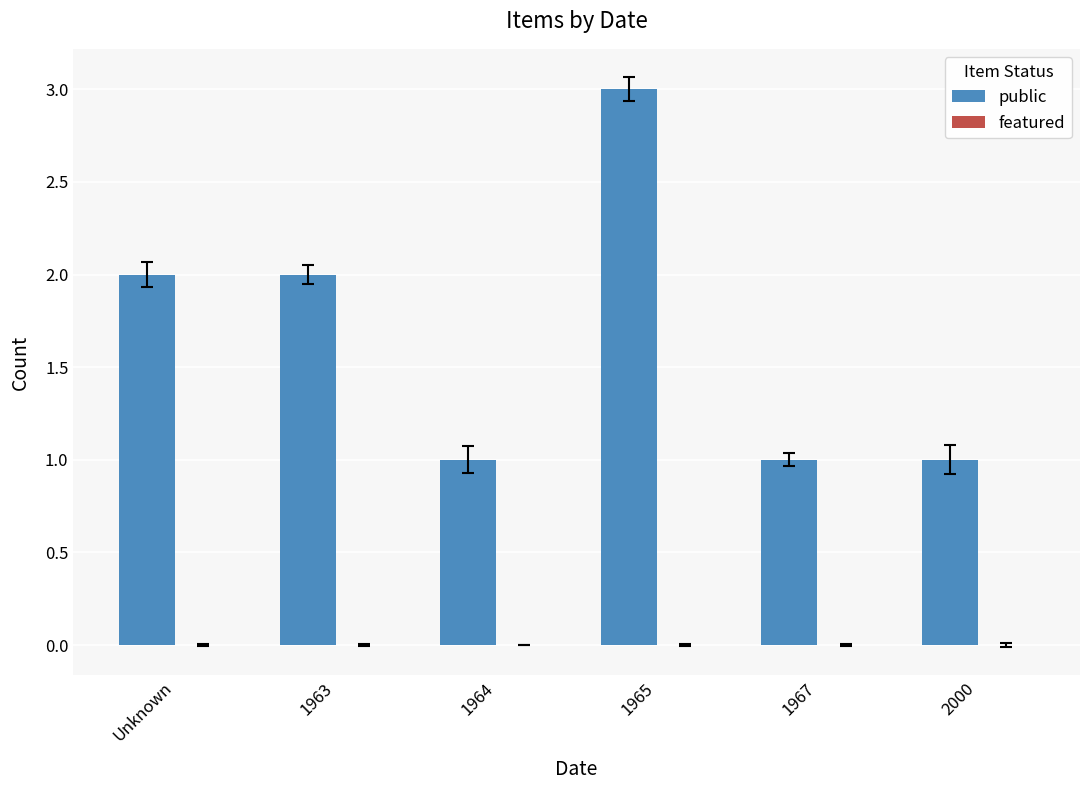

What is the ratio of the value at 1965 to the value at 1967?

3.0